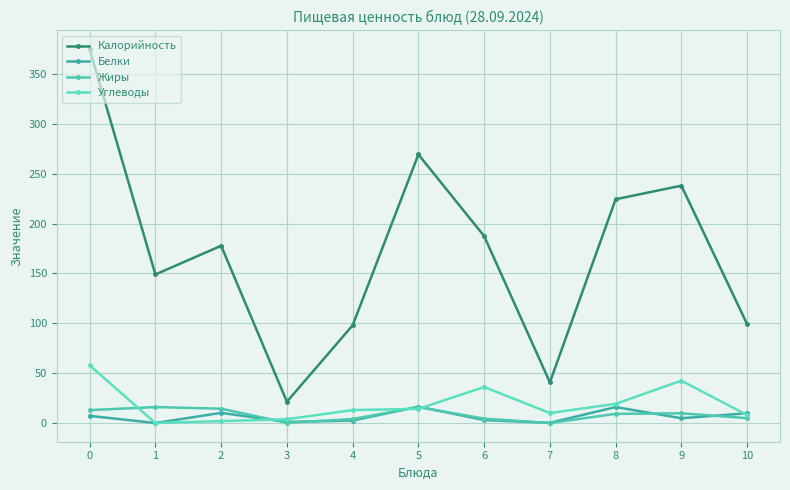

What is the difference between the Углеводы values at 1 and 7?

10.0